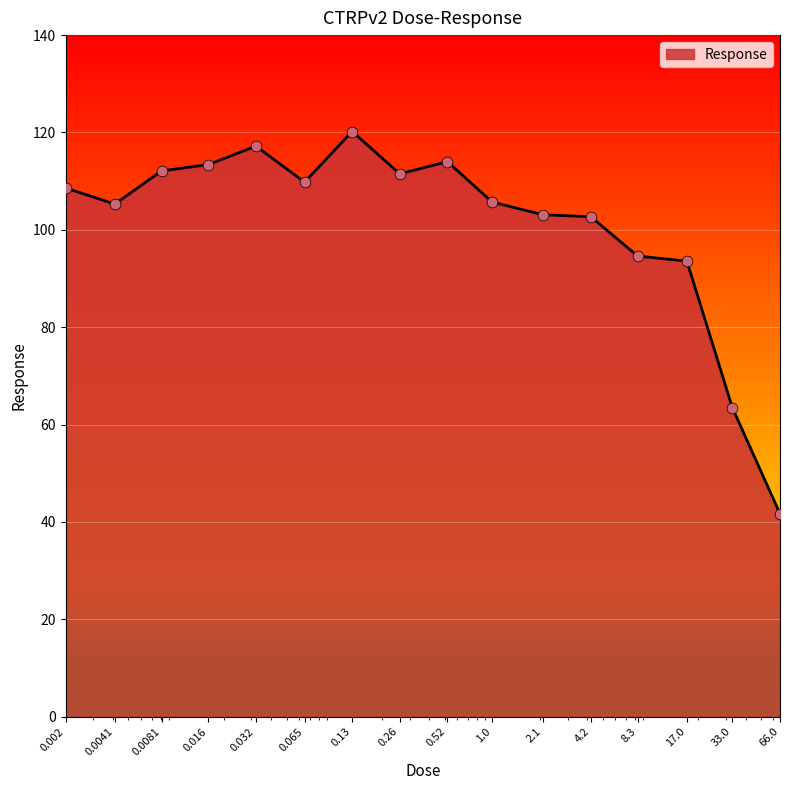

What is the smallest value displayed?

41.7